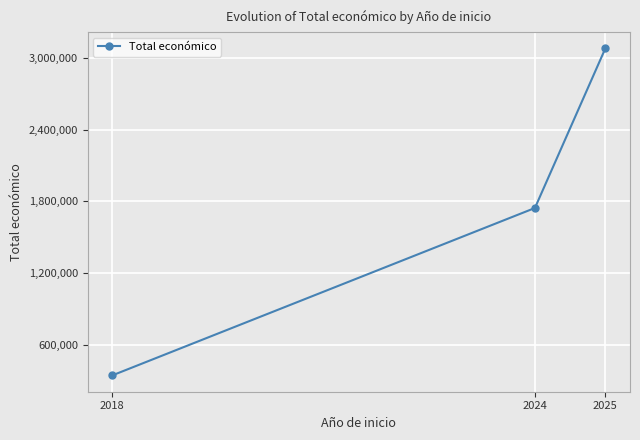

True or false: the data shows 4918292 at 2025.

False